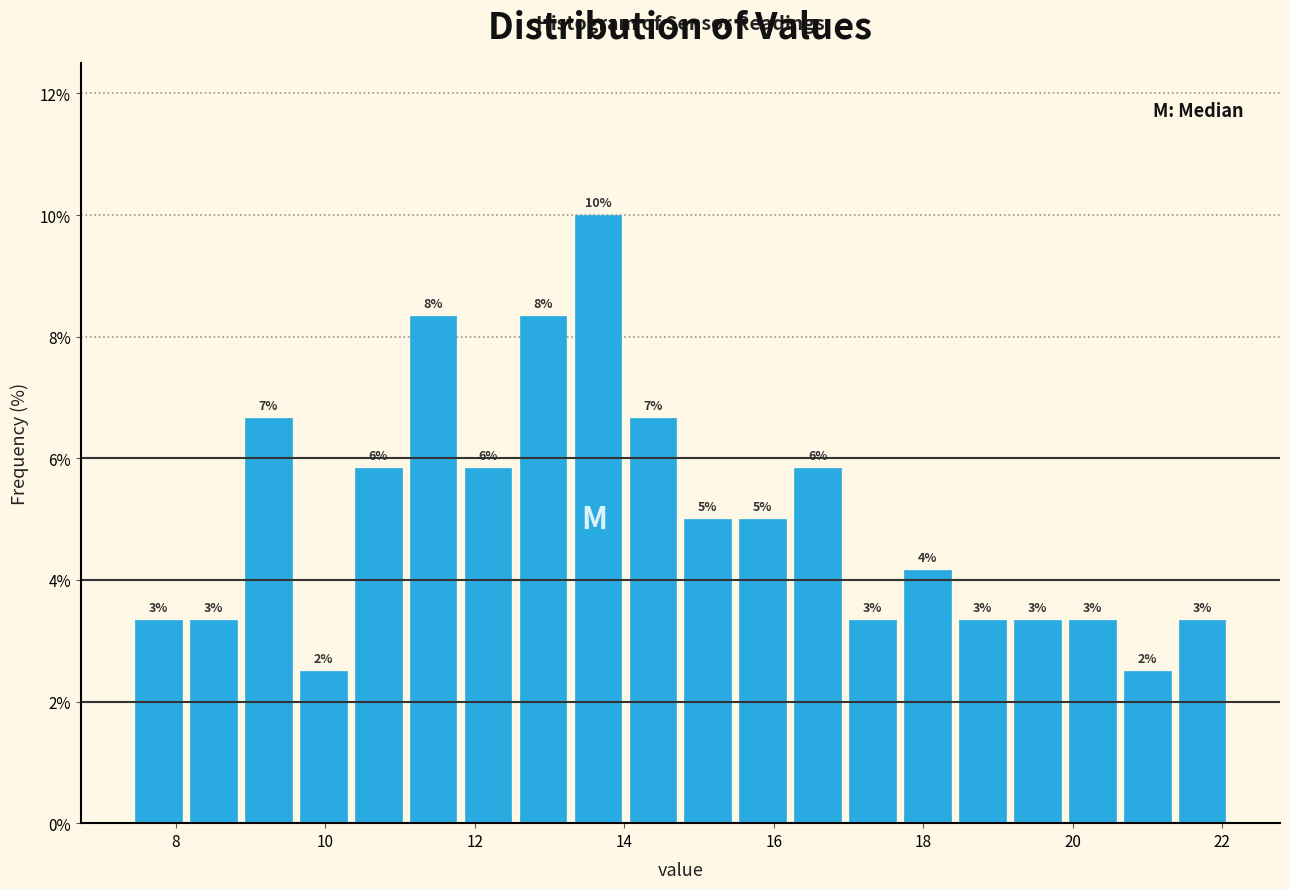

Around what value on the x-axis is the tallest bar? Give the approximate position of its centre, as read against the axis.

13.6